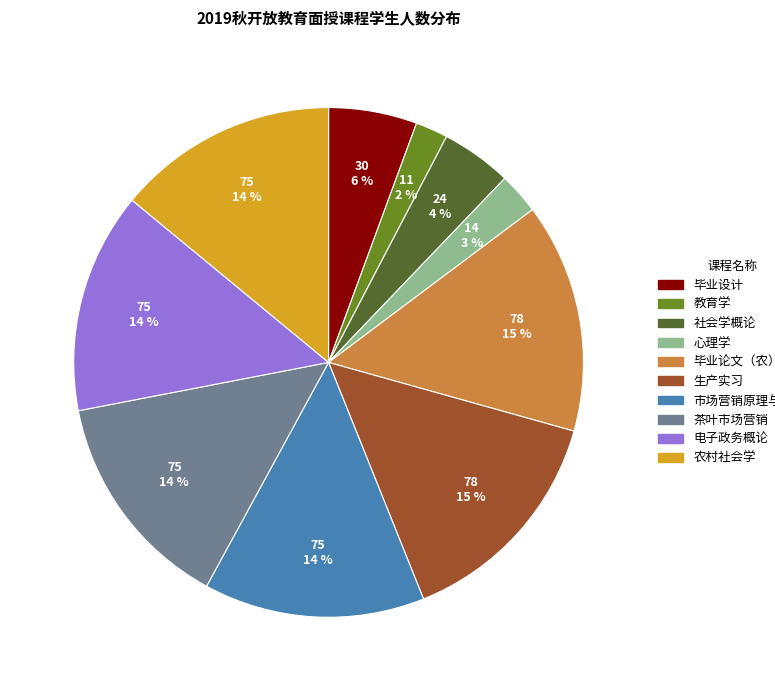

Does 毕业论文（农） represent more than half of the total?

No